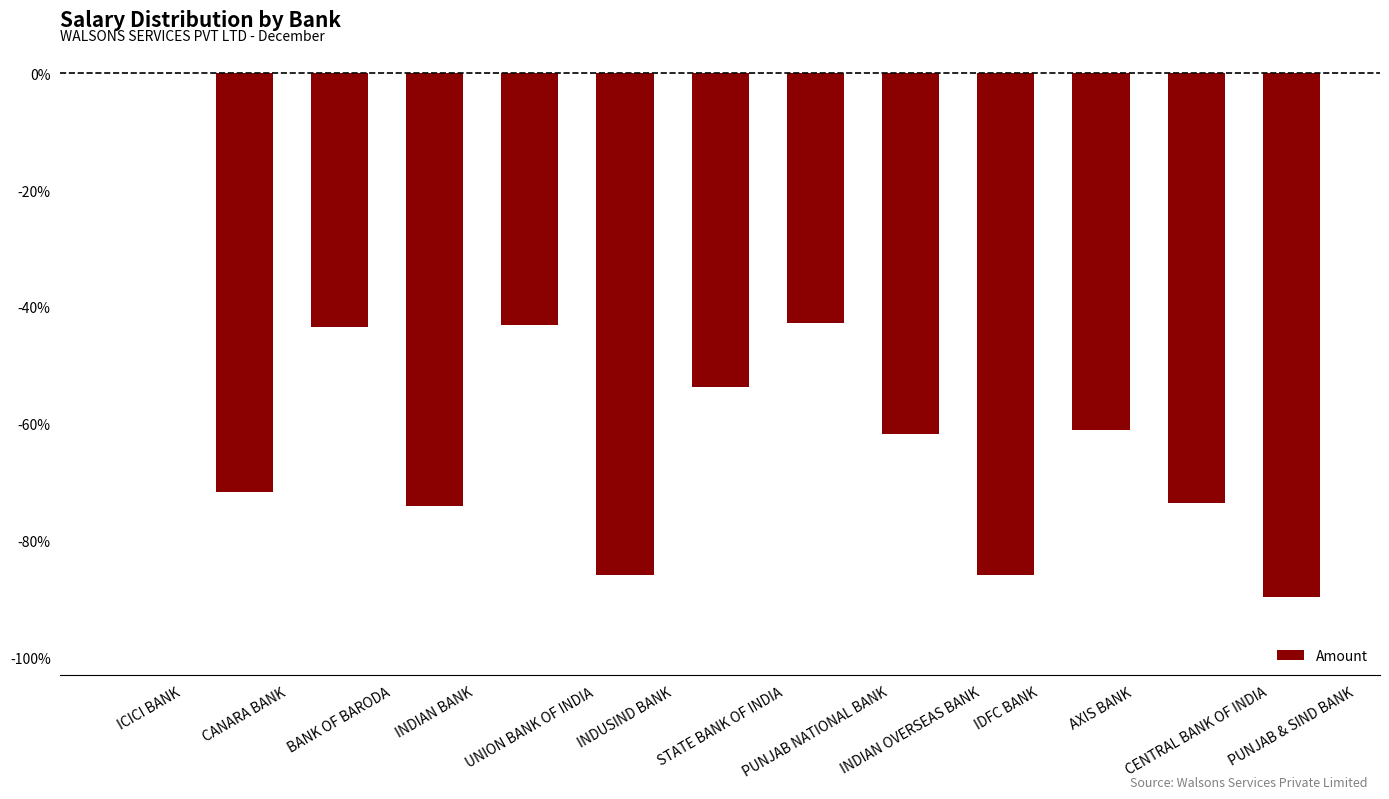

At which label is the value closest to -44?

BANK OF BARODA